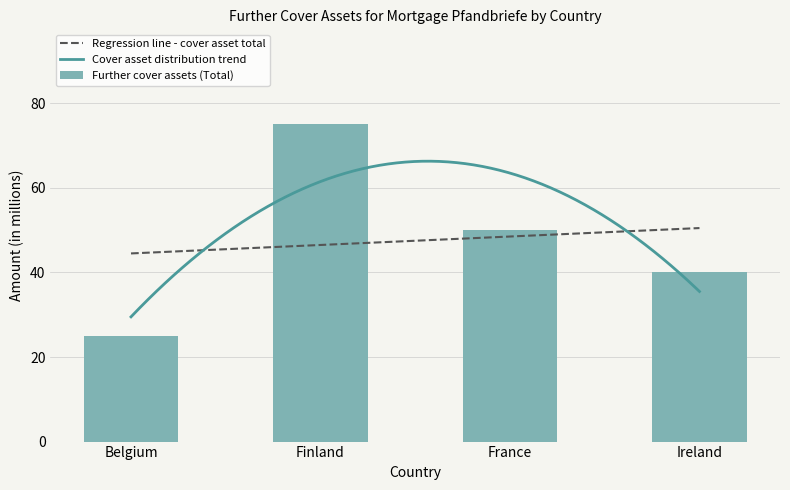

What is the label of the 2nd bar from the left?

Finland